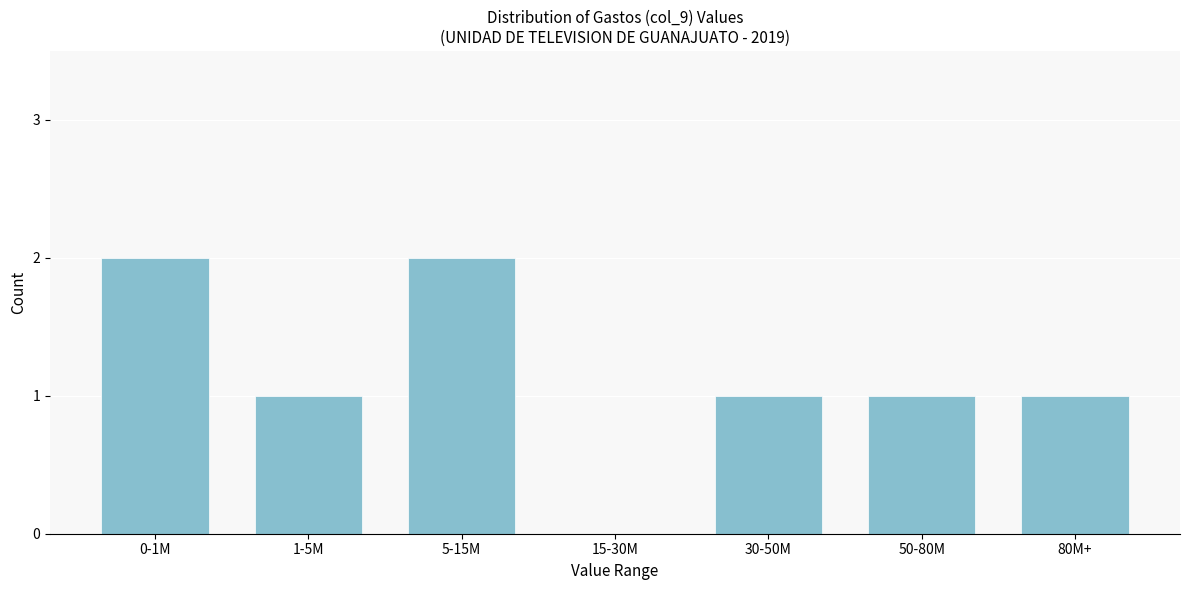

Reading right to left, extract all data points from this chart.

80M+=1	50-80M=1	30-50M=1	15-30M=0	5-15M=2	1-5M=1	0-1M=2